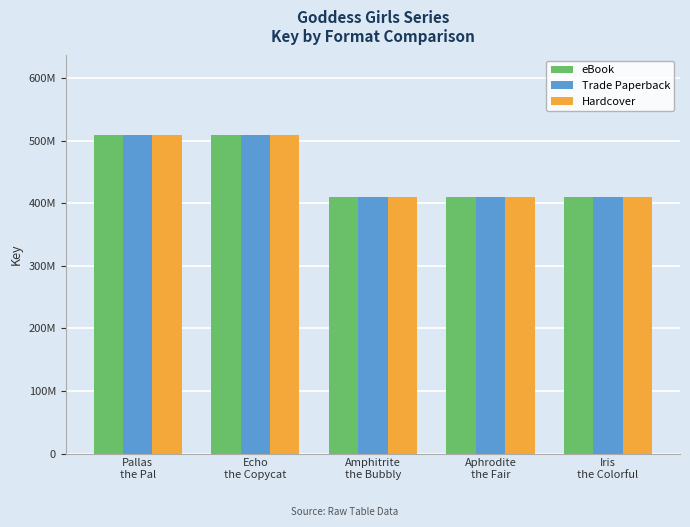

What are all the series names shown in the legend?

eBook, Trade Paperback, Hardcover